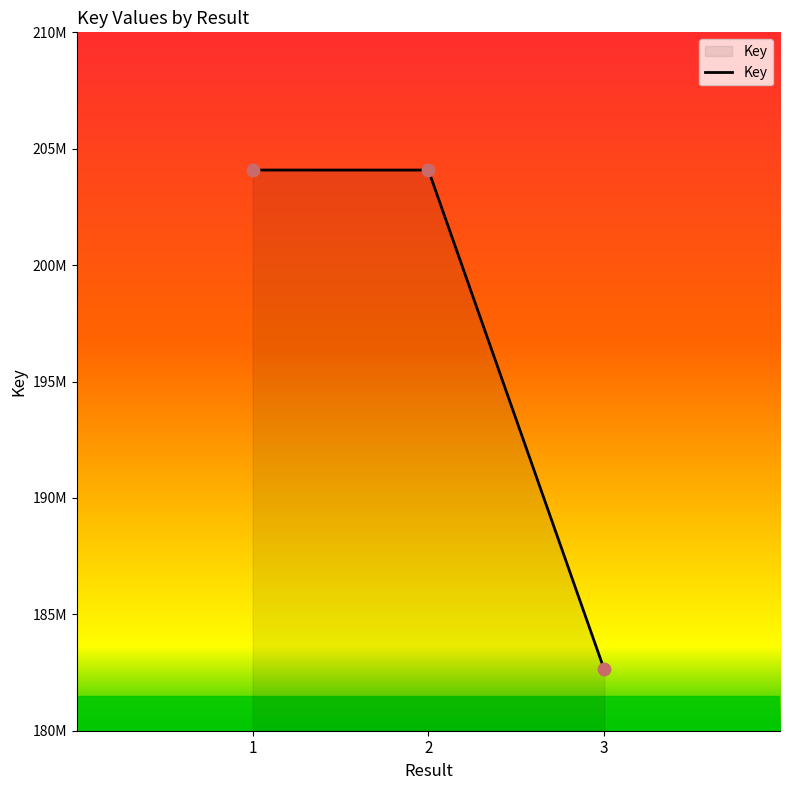

What is the ratio of the value at 3 to the value at 2?

0.9